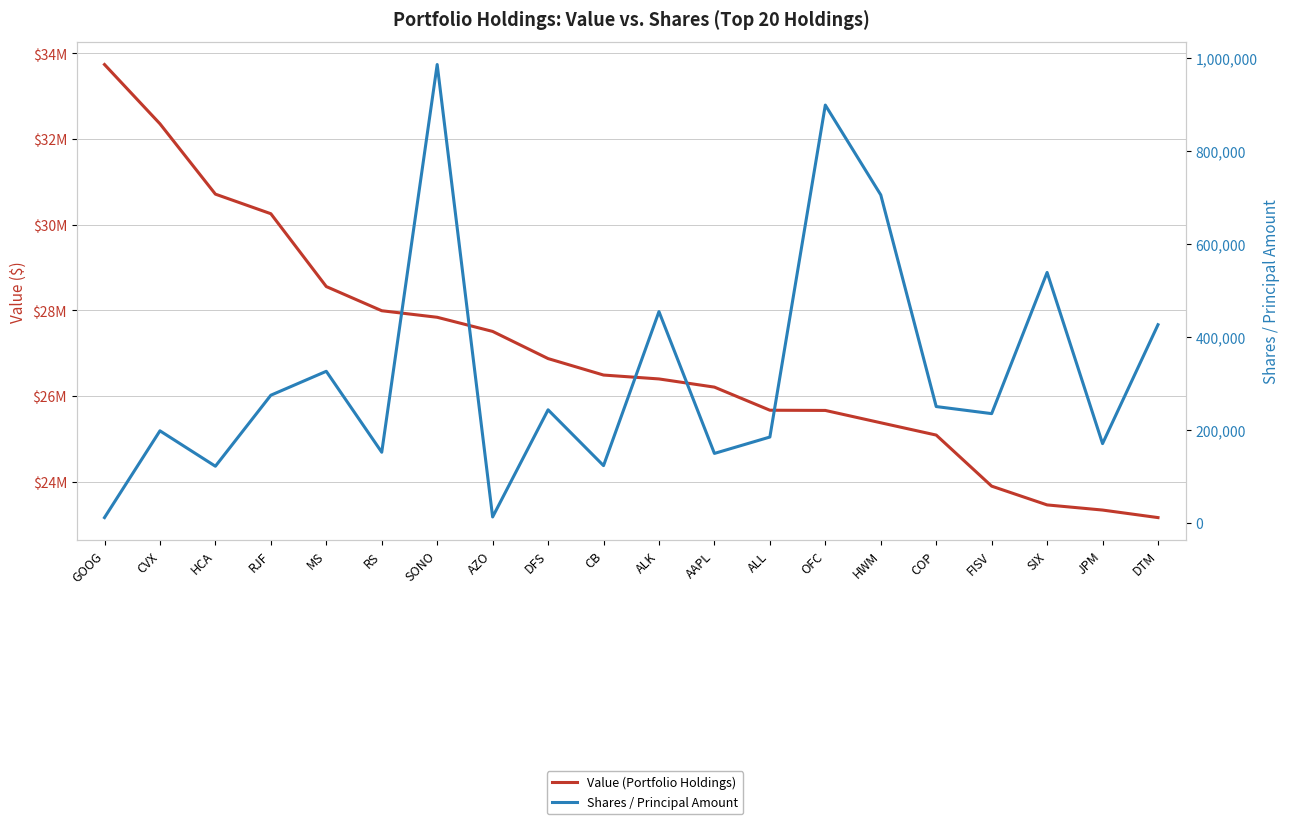

Reading left to right, list all the values displayed in this chart.

Value (Portfolio Holdings): 33737000	32354000	30712000	30255000	28555000	27991000	27838000	27508000	26874000	26490000	26399000	26208000	25669000	25664000	25376000	25089000	23897000	23459000	23339000	23163000
Shares / Principal Amount: 12079	198700	122544	275270	326719	152664	986478	13454	243889	123843	455075	150097	185323	899233	706052	250891	235669	539295	171209	426889